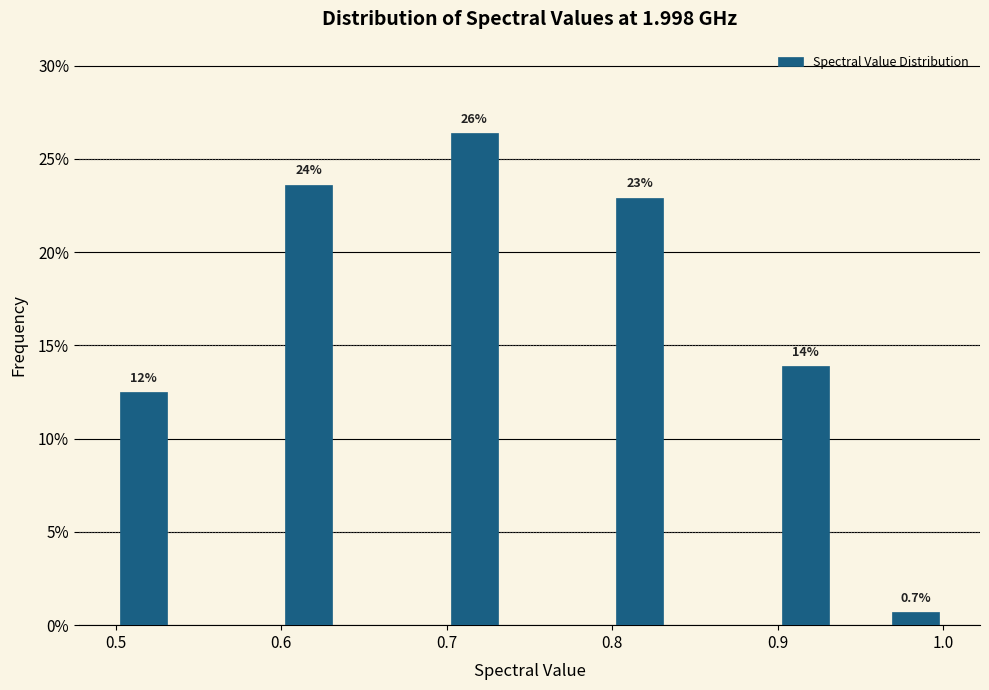

Read against the x-axis, roughly where is the centre of the tallest bar?

0.72